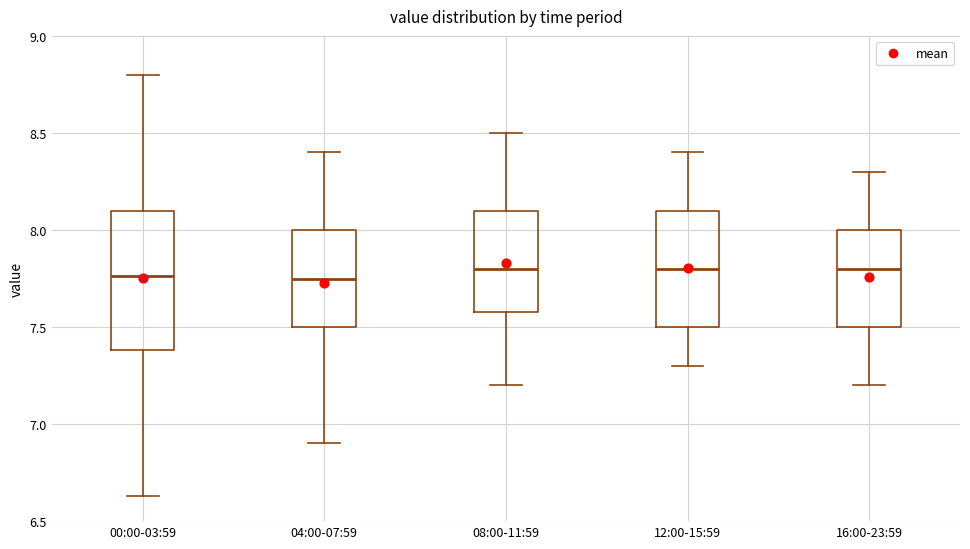

Reading left to right, transcribe this box plot: for each box, give where its median line is, the range the box spans, and where its two whiskers end, as read against the y-axis. The values are not printed on the chart, so give them approximately, as read against the axis.

00:00-03:59: median 7.75, box 7.40 to 8.10, whiskers 6.65 to 8.80
04:00-07:59: median 7.75, box 7.50 to 8.00, whiskers 6.90 to 8.40
08:00-11:59: median 7.80, box 7.60 to 8.10, whiskers 7.20 to 8.50
12:00-15:59: median 7.80, box 7.50 to 8.10, whiskers 7.30 to 8.40
16:00-23:59: median 7.80, box 7.50 to 8.00, whiskers 7.20 to 8.30